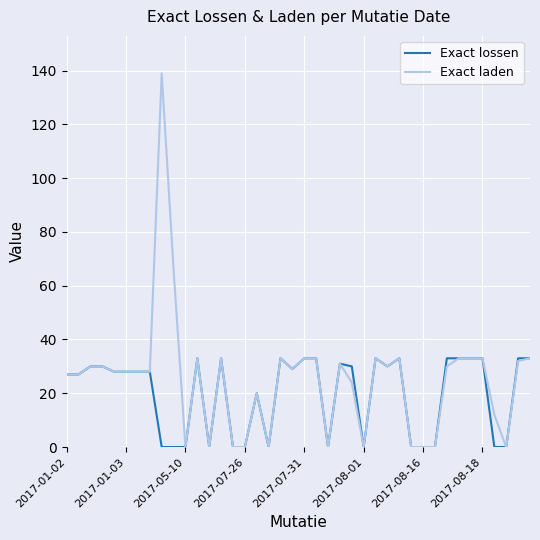

Which series has the largest range (max minus min)?

Exact laden